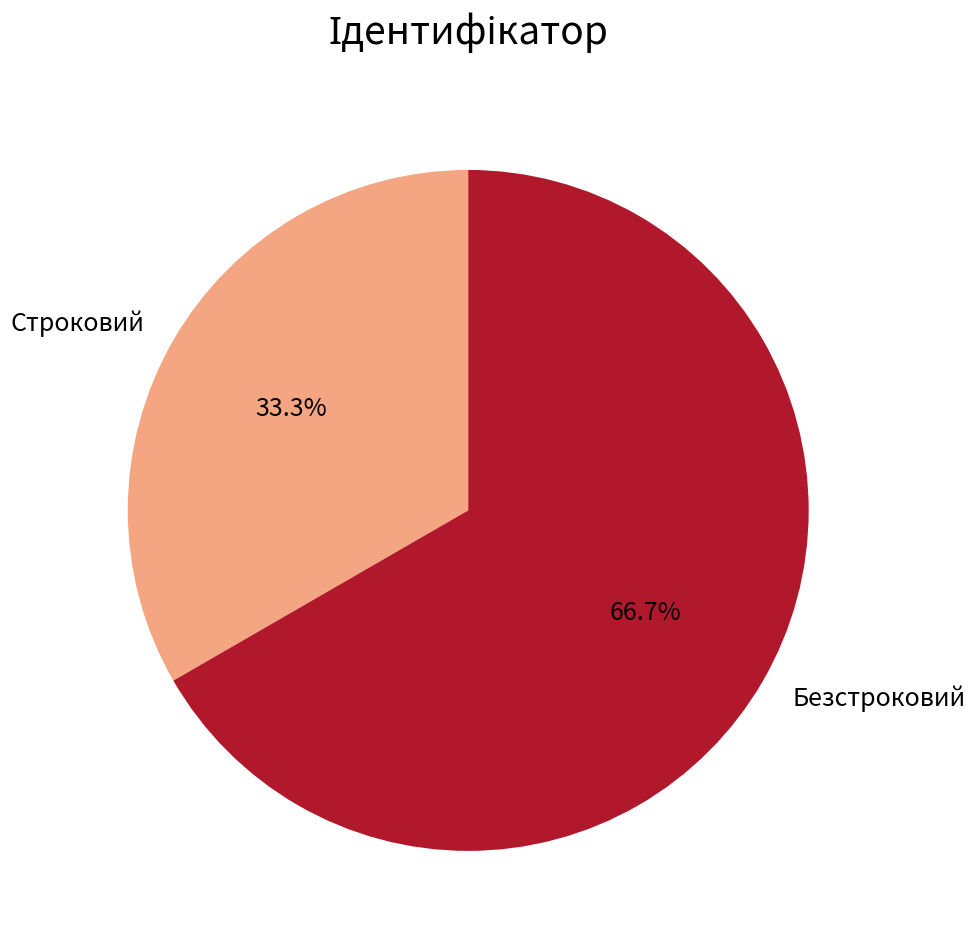

What is the smallest slice in the pie chart?

Строковий